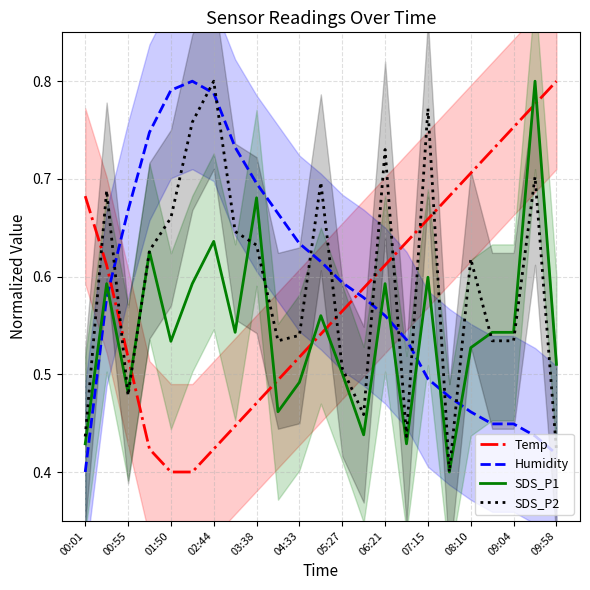

Rank the series by their maximum value, from lowest to highest.

Temp, Humidity, SDS_P1, SDS_P2